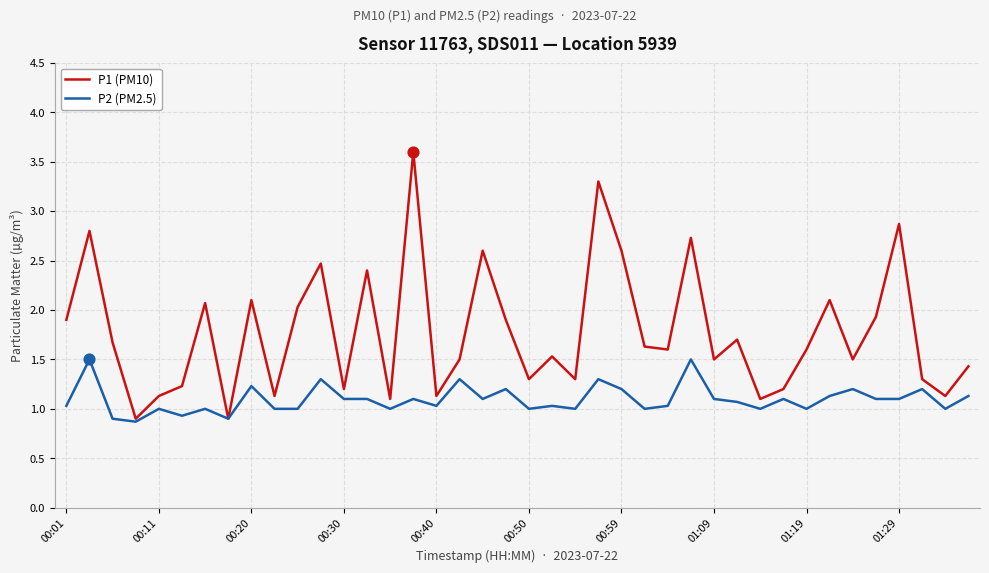

Which series has the largest total across all categories?

P1 (PM10)